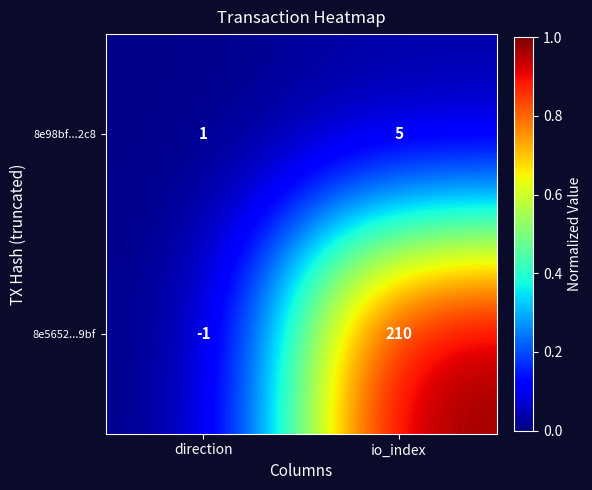

The 8e5652...9bf series shows 210 at io_index. True or false?

True